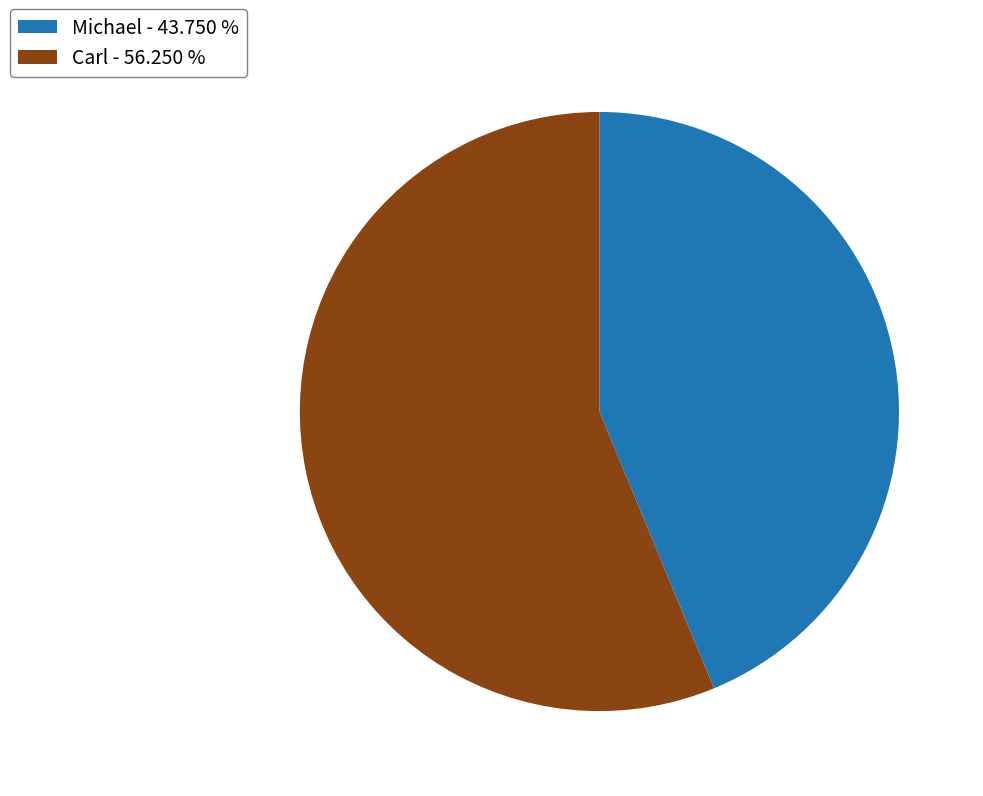

What is the smallest slice in the pie chart?

Michael